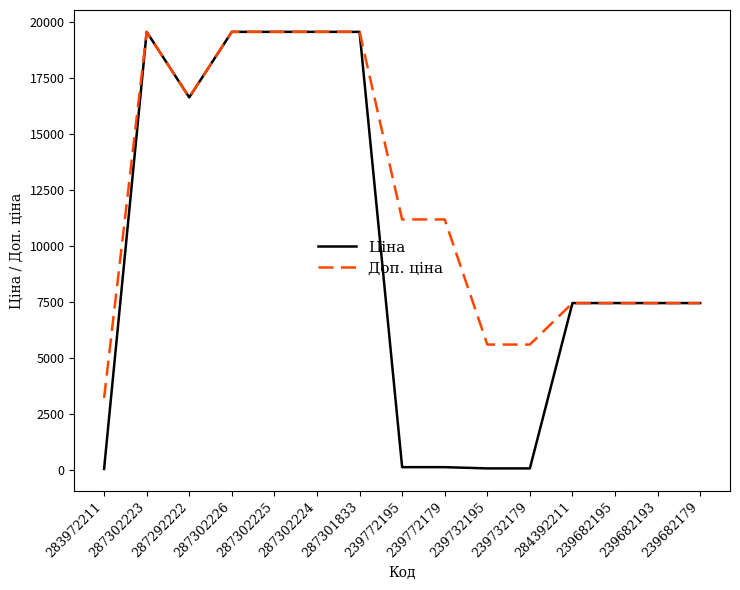

The Ціна series shows 29486.8 at 287302225. True or false?

False